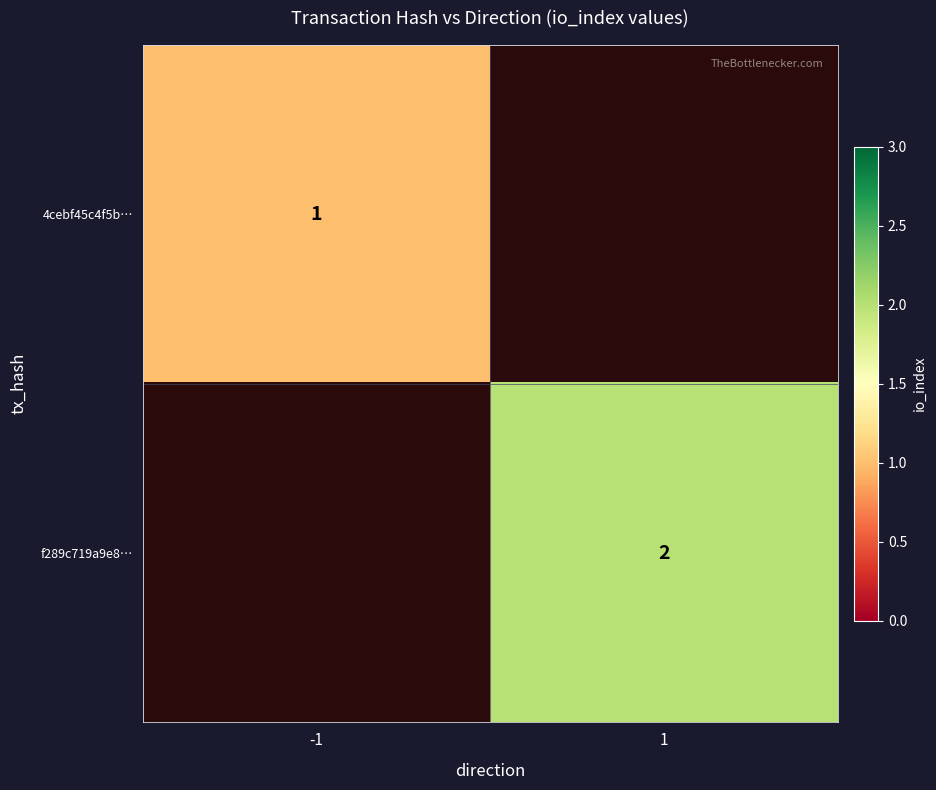

The value of 4cebf45c4f5b… at -1 is 0. True or false?

False